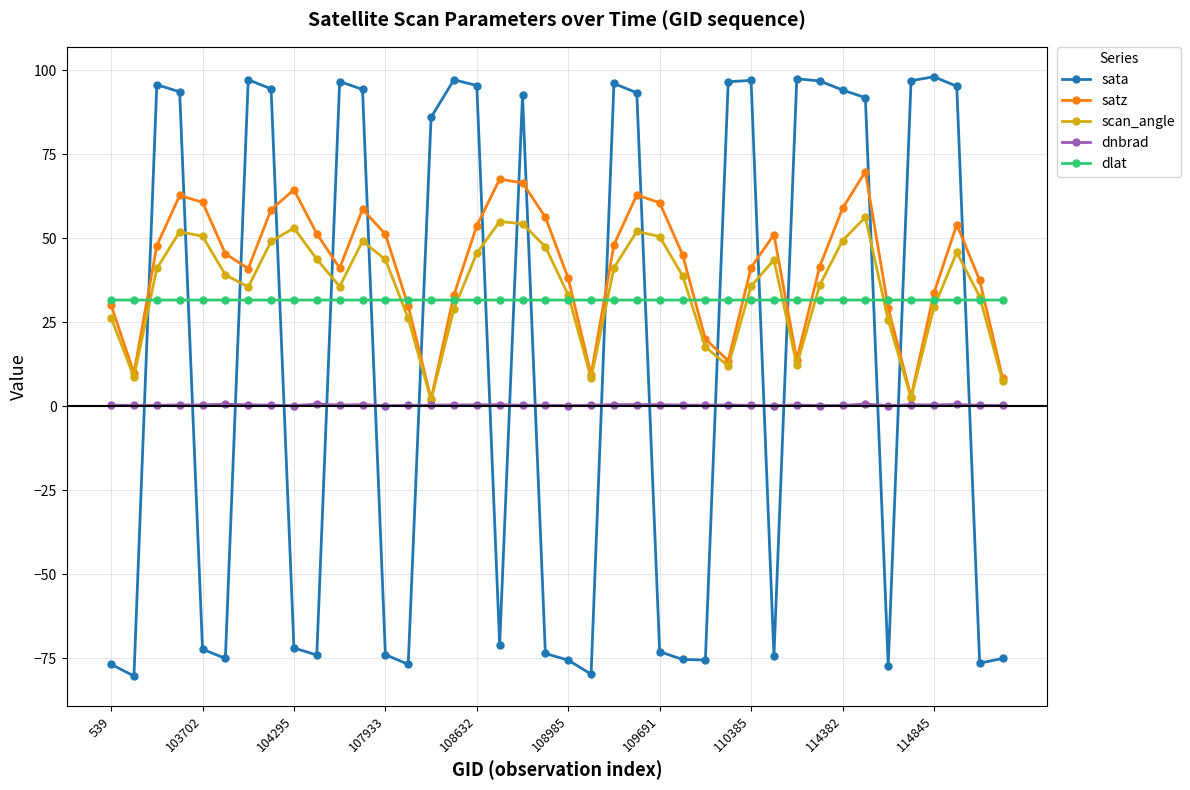

True or false: sata has more than 0 interior local peaks.

True